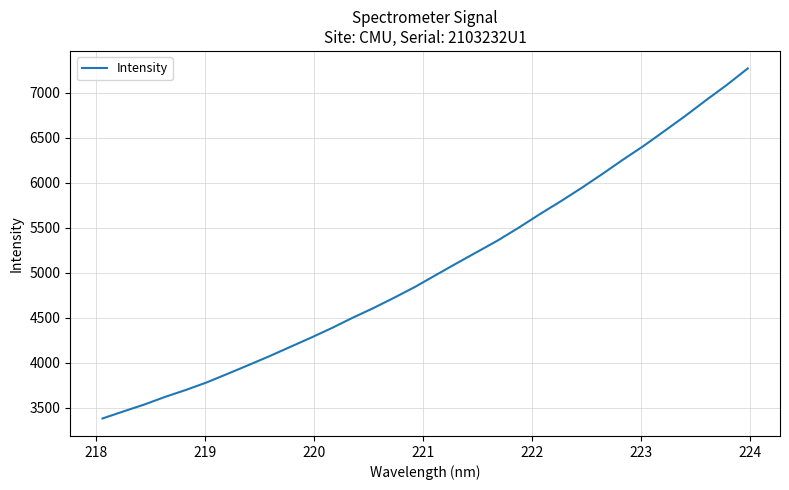

What is the difference between the maximum and minimum values?

3891.1